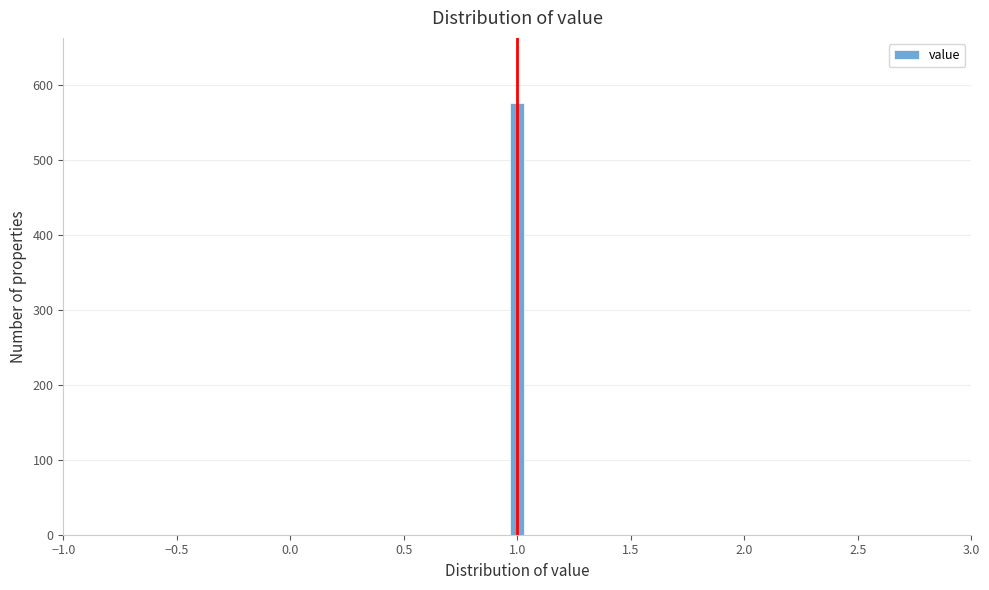

Around what value on the x-axis is the tallest bar? Give the approximate position of its centre, as read against the axis.

1.00